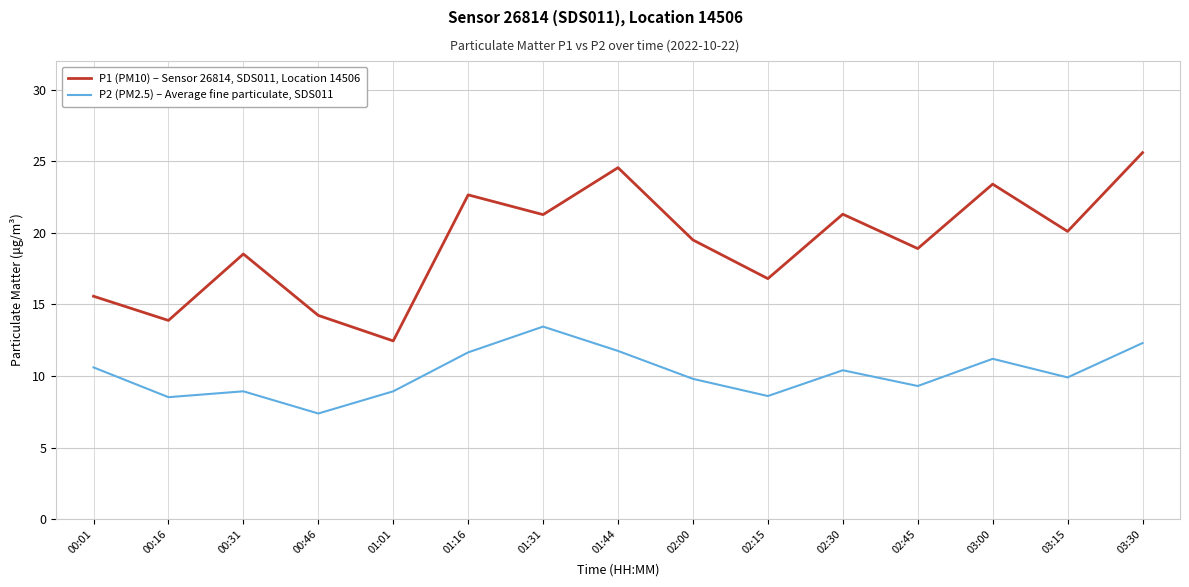

What position from the left is 02:00?

9